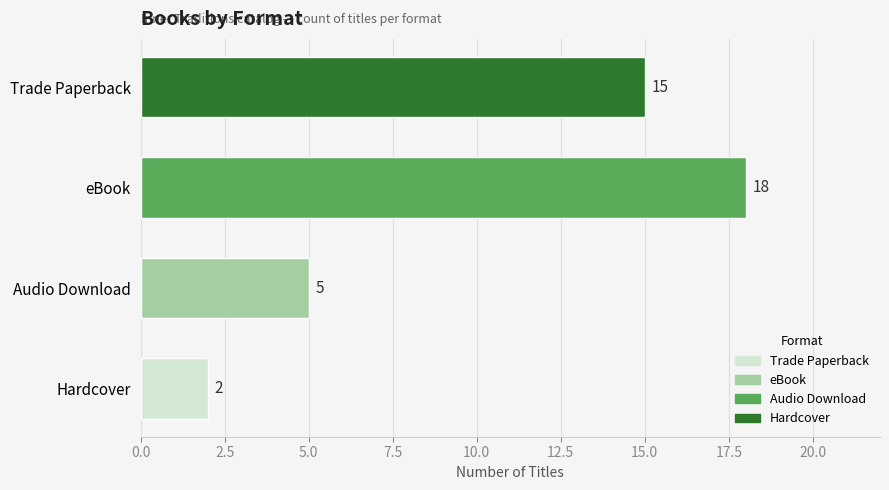

True or false: the data shows 15 at Trade Paperback.

True